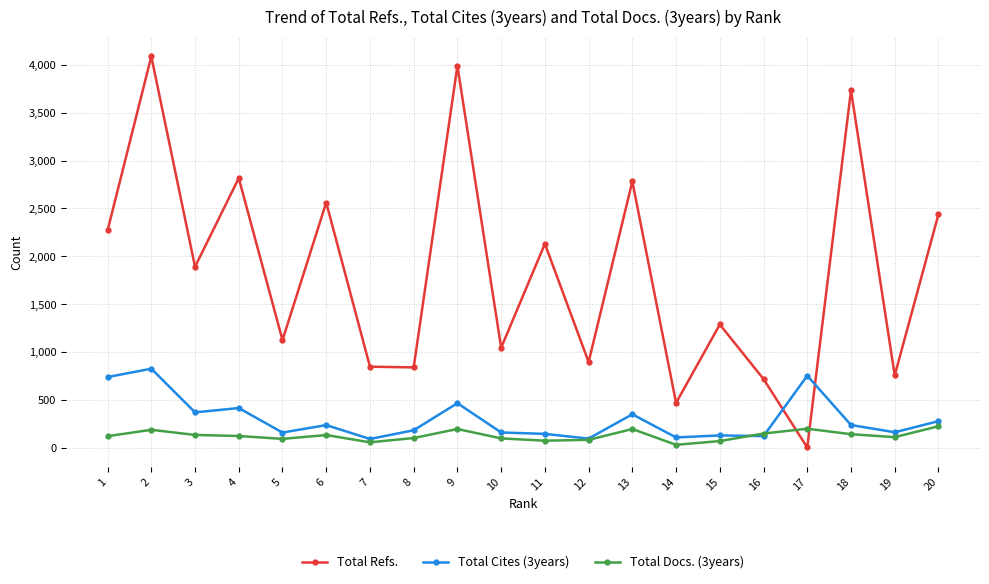

What is the average value of the Total Docs. (3years) series?

126